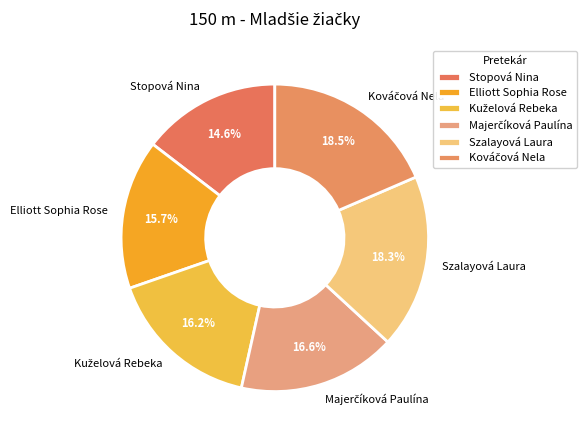

Which slice is the smallest?

Stopová Nina